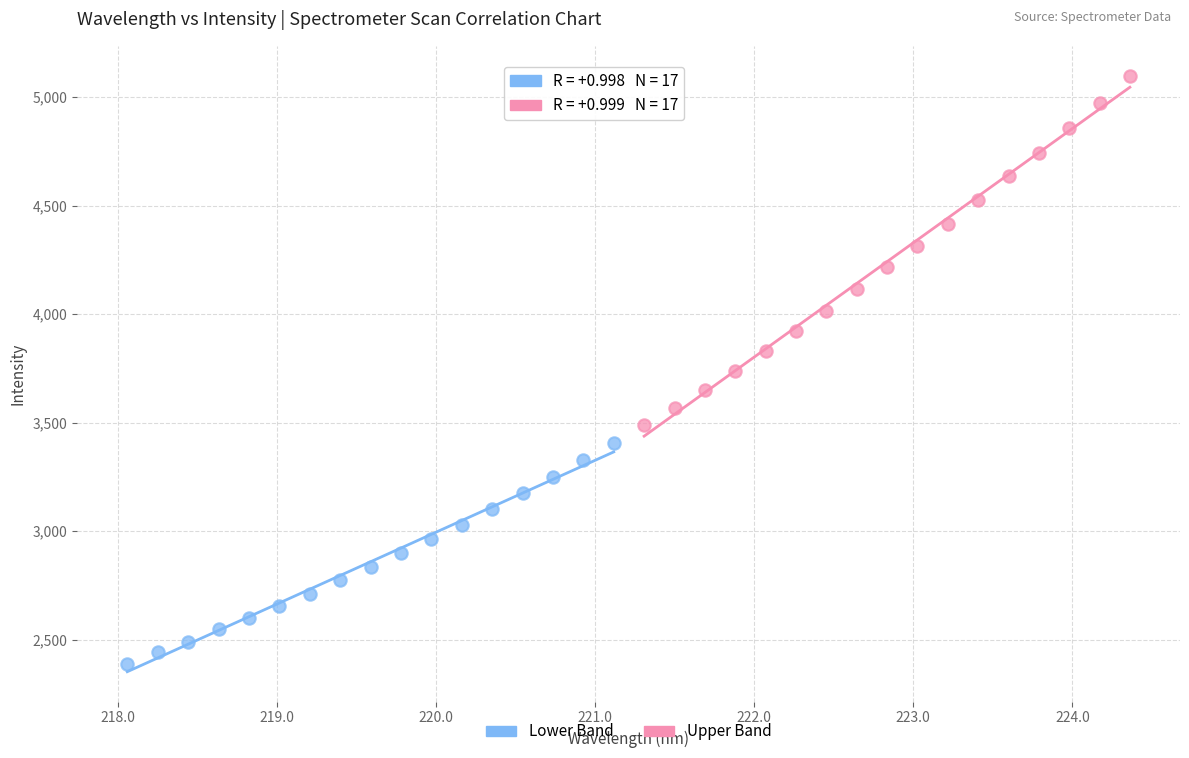

Which series reaches the minimum Y coordinate?

Lower Band